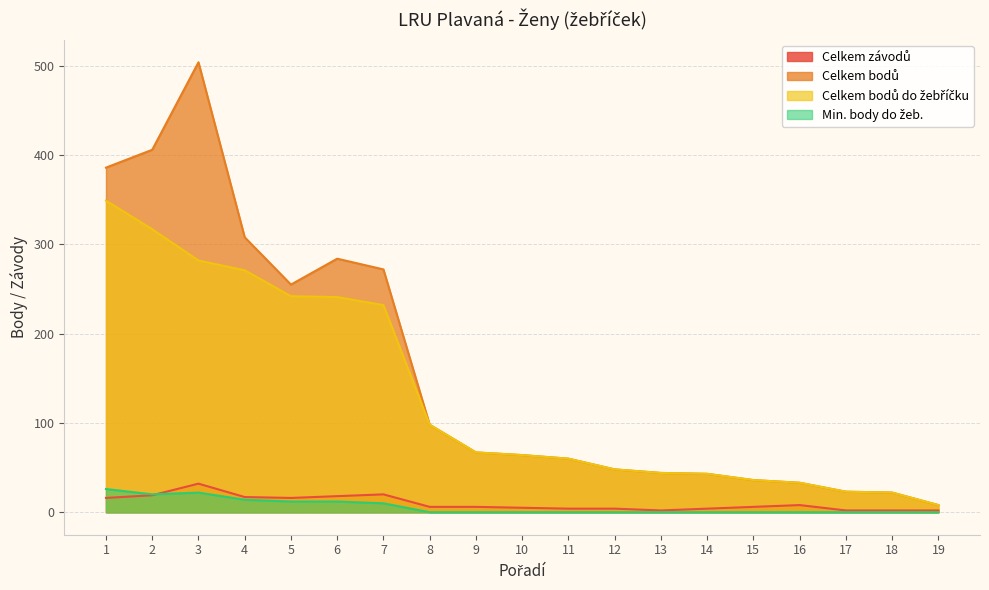

Rank the series at 17 from lowest to highest value.

Min. body do žeb., Celkem závodů, Celkem bodů, Celkem bodů do žebříčku